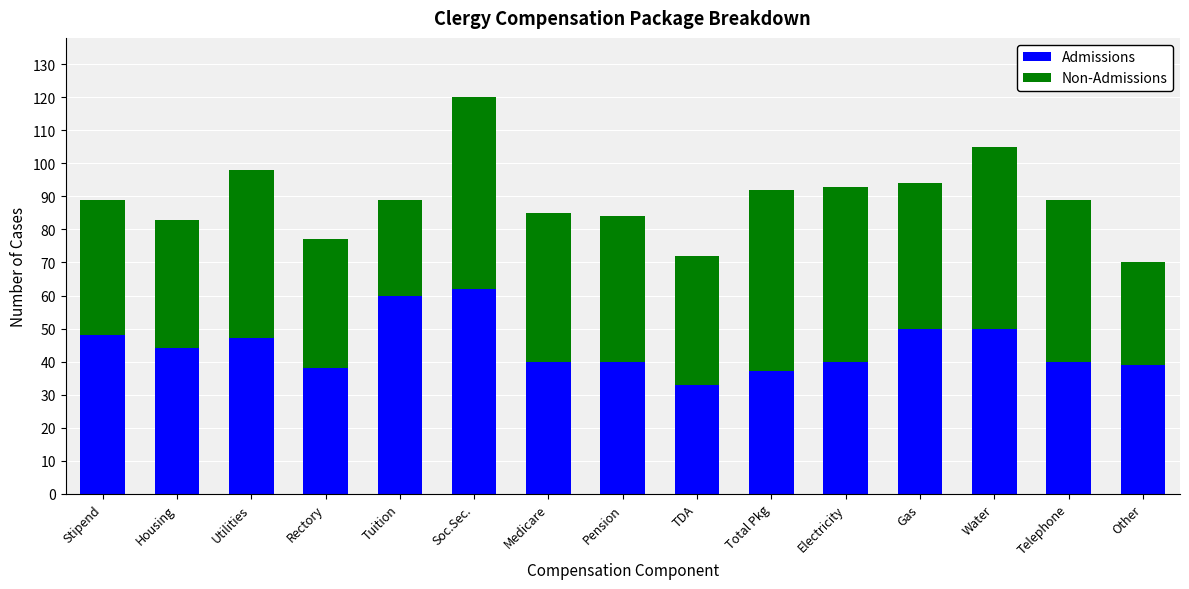

At which category is the sum across all series the highest?

Soc.Sec.